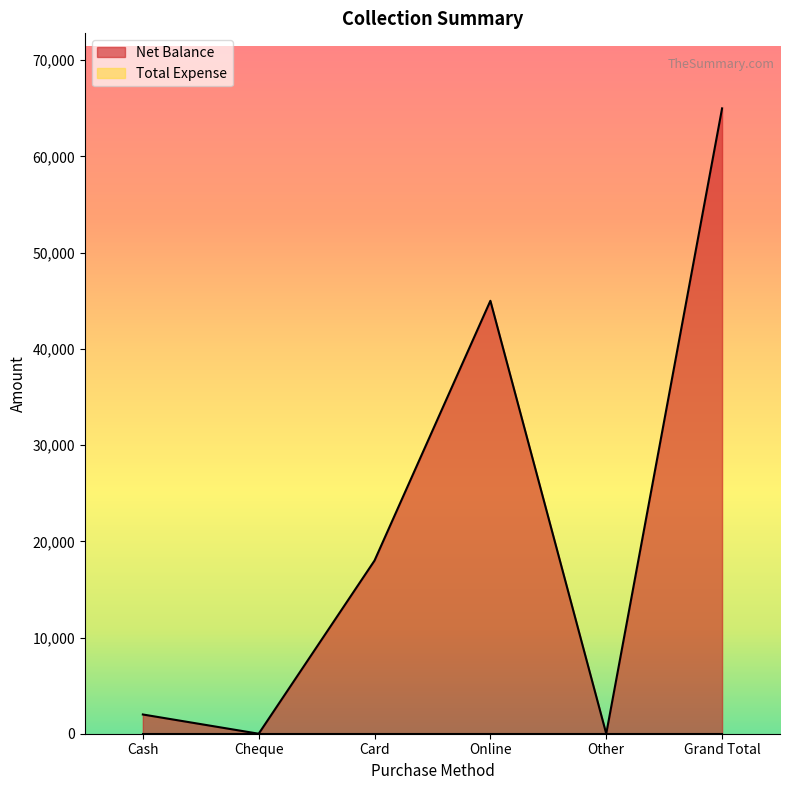

What position from the right is Other?

2